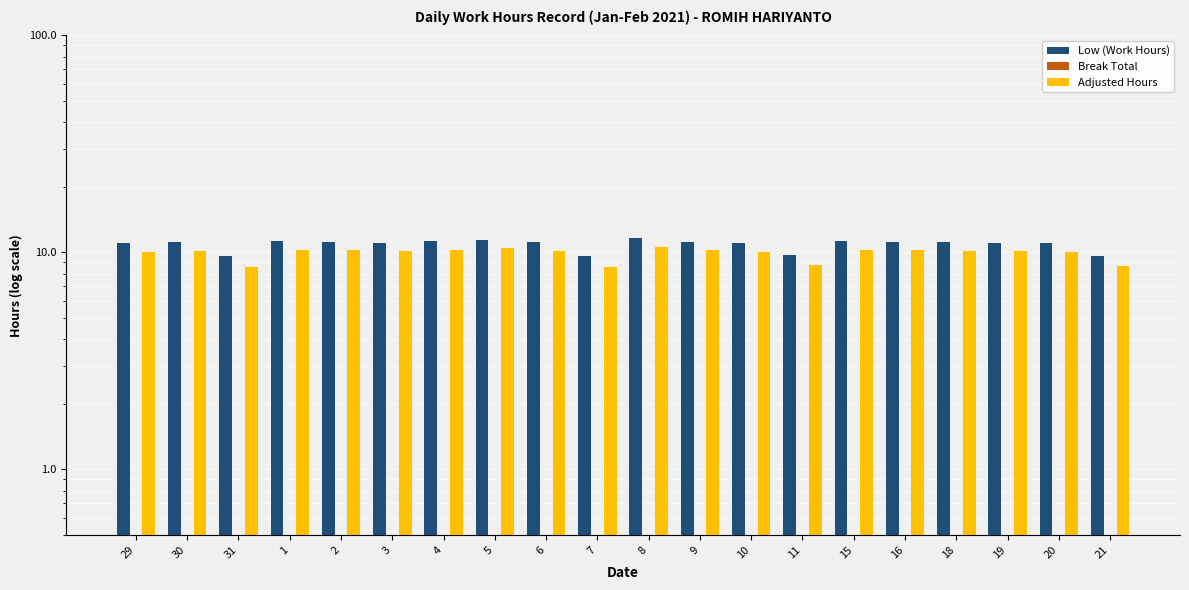

The value of Adjusted Hours at 16 is 17.4. True or false?

False